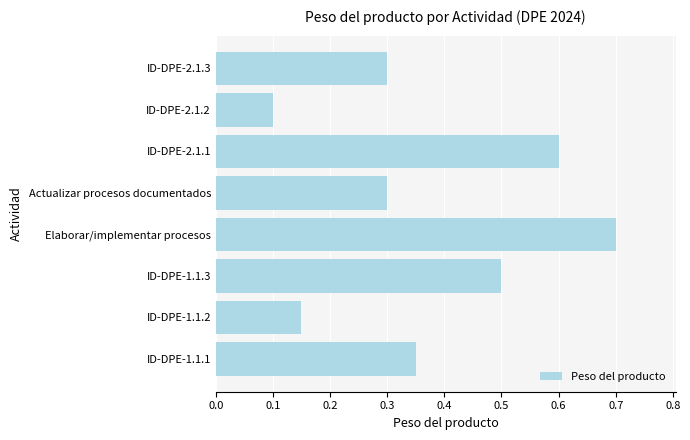

Which label corresponds to the smallest value in the chart?

ID-DPE-2.1.2